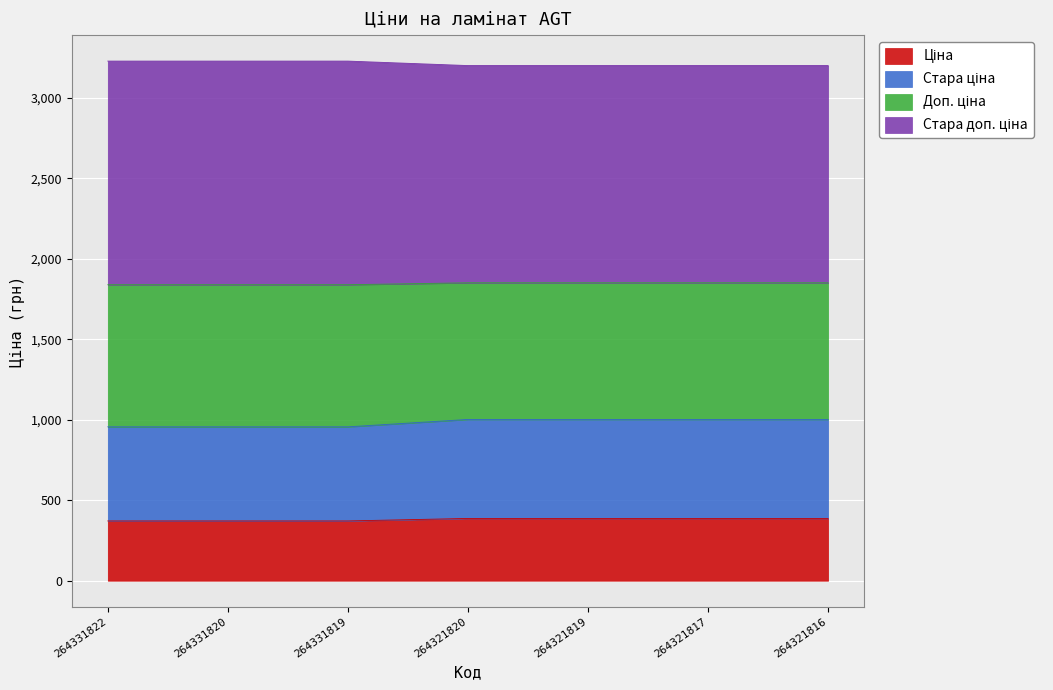

True or false: Стара доп. ціна and Ціна intersect in this chart.

False